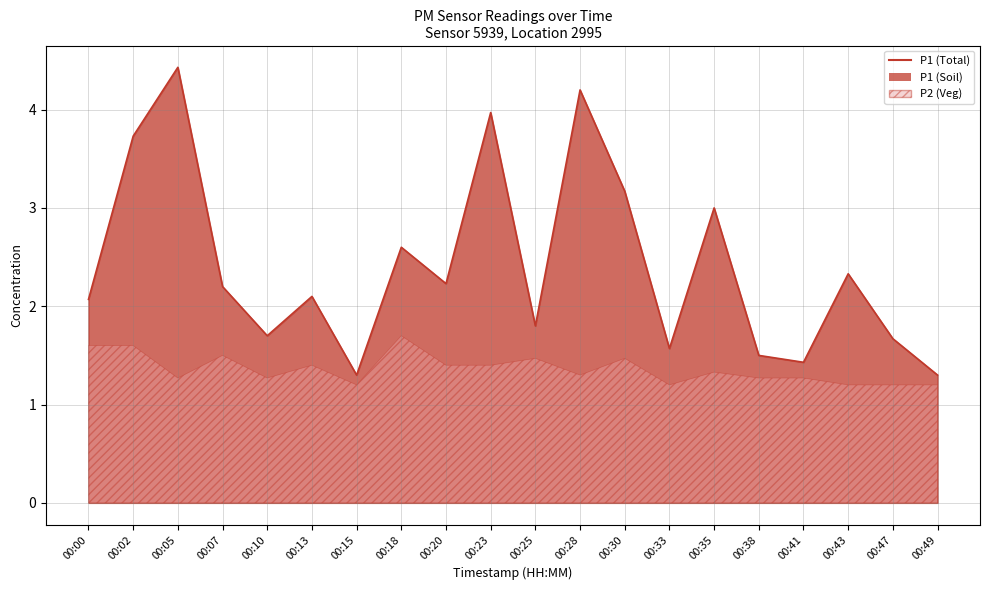

Approximately how many times larger is the value at 00:28 compared to 00:38?

2.8